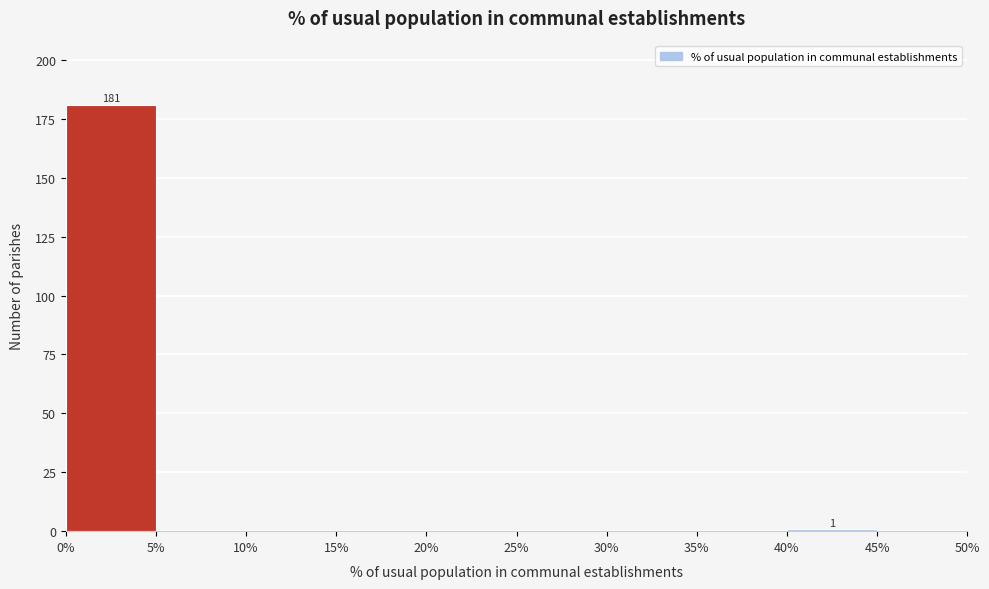

Over which range of the x-axis is the bar tallest?

0% to 5%